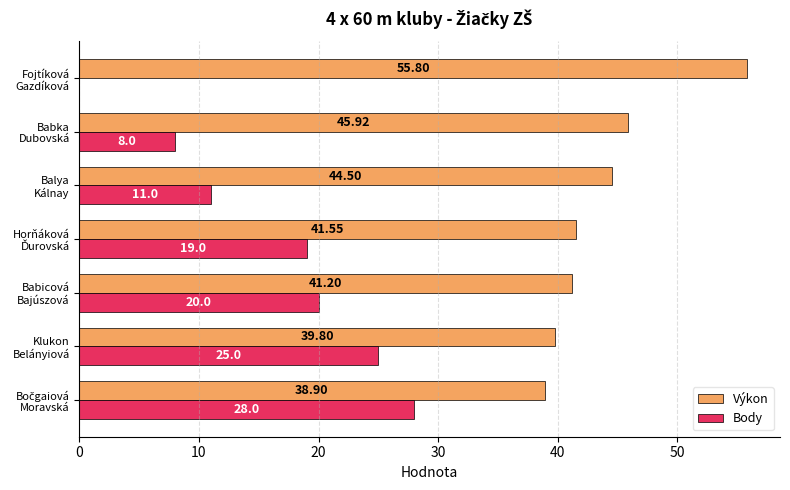

Which series has the largest total across all categories?

Výkon